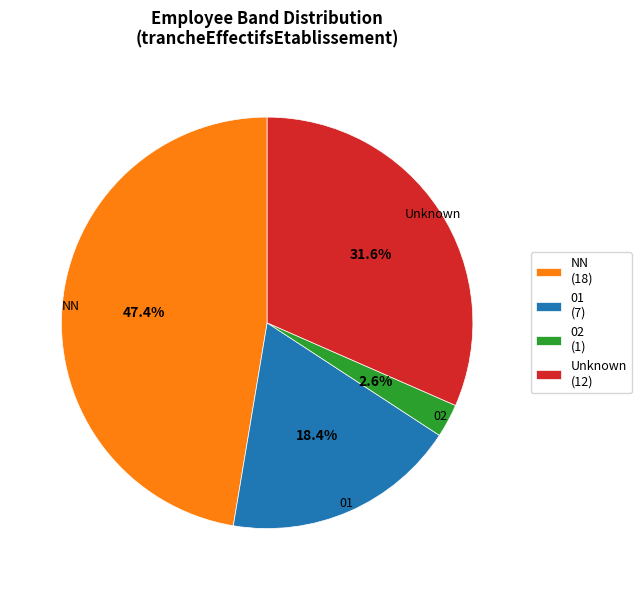

Does NN (18) account for over 50% of the chart?

No